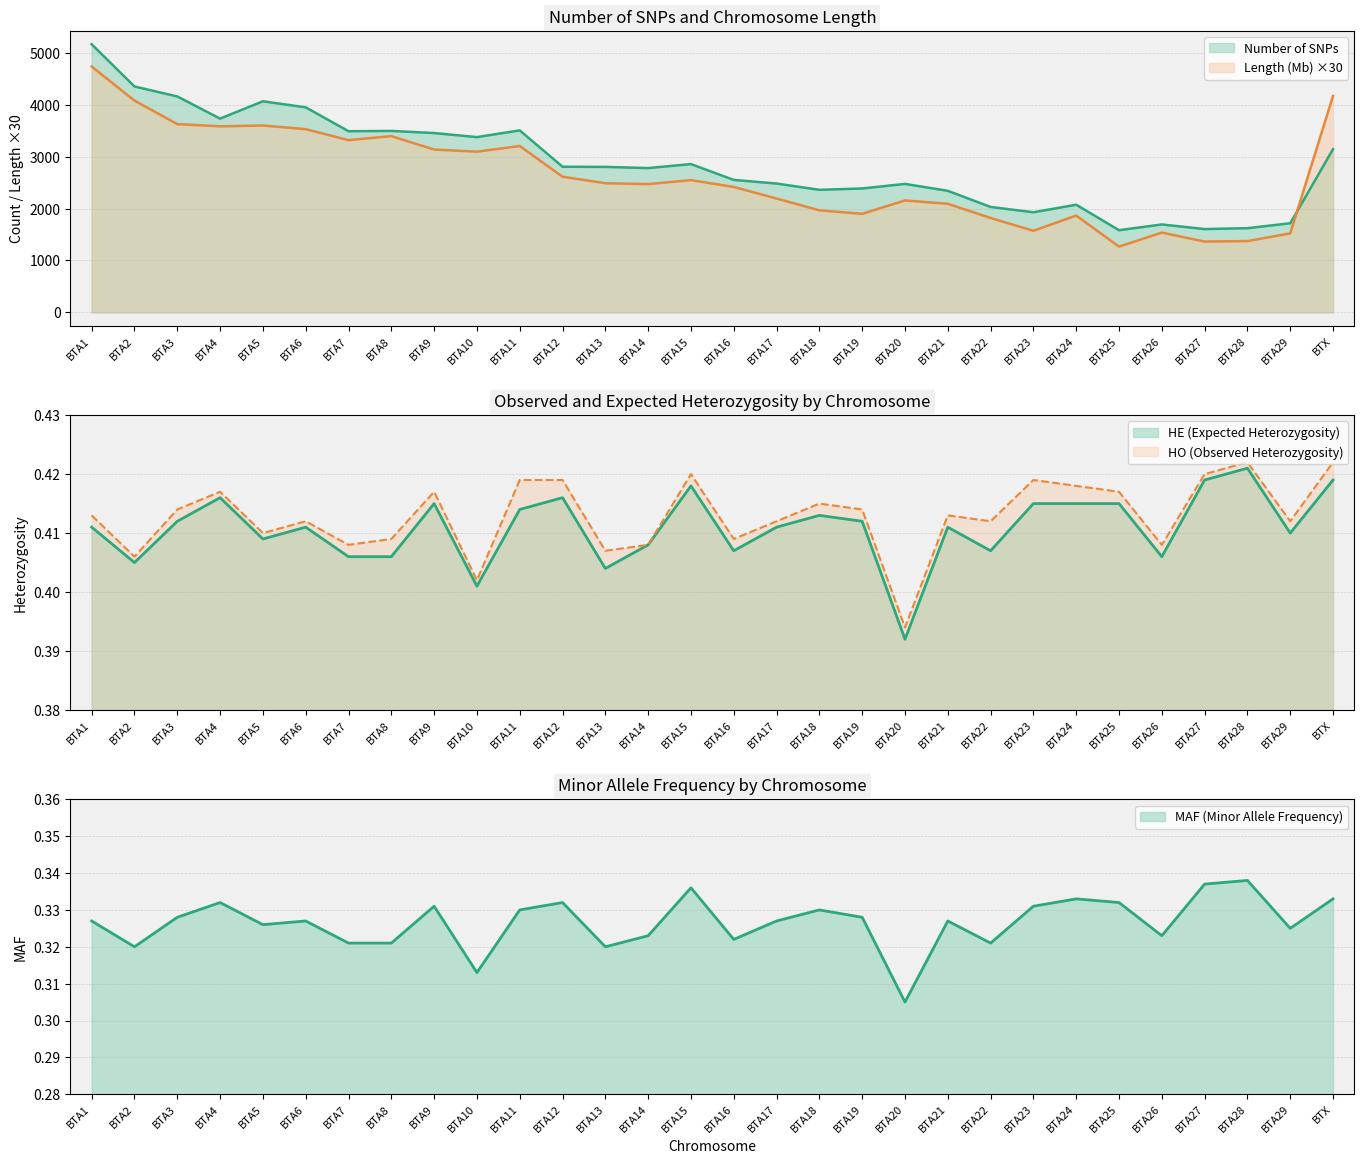

How many lines are shown in the chart?

5